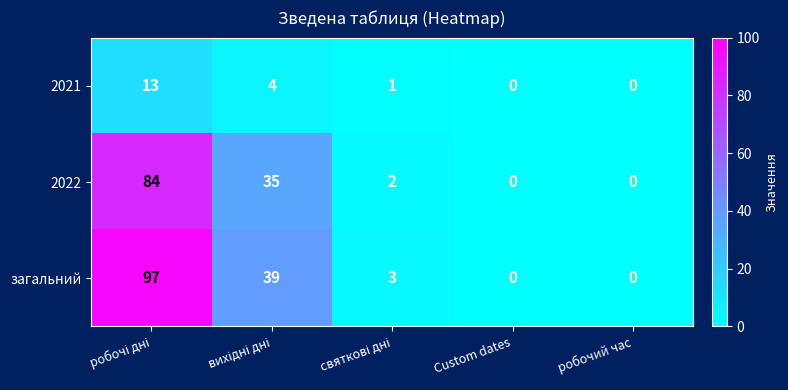

Reading left to right, what are all the values shown in this chart?

2021: 13	4	1	0	0
2022: 84	35	2	0	0
загальний: 97	39	3	0	0